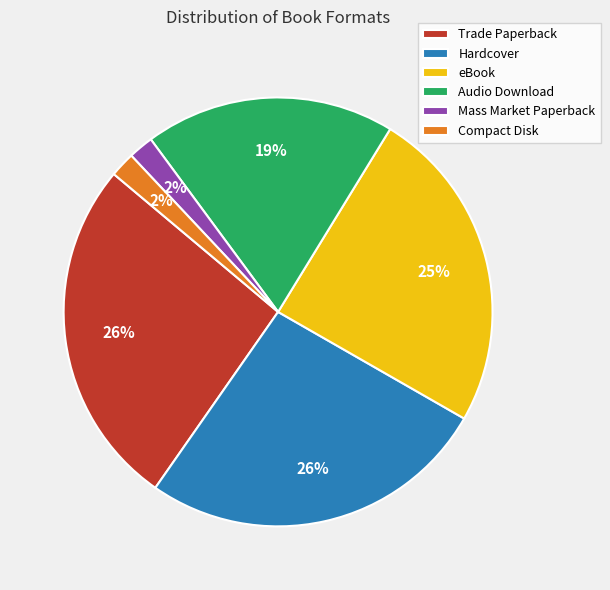

Combined, do Hardcover and Mass Market Paperback account for over 50%?

No